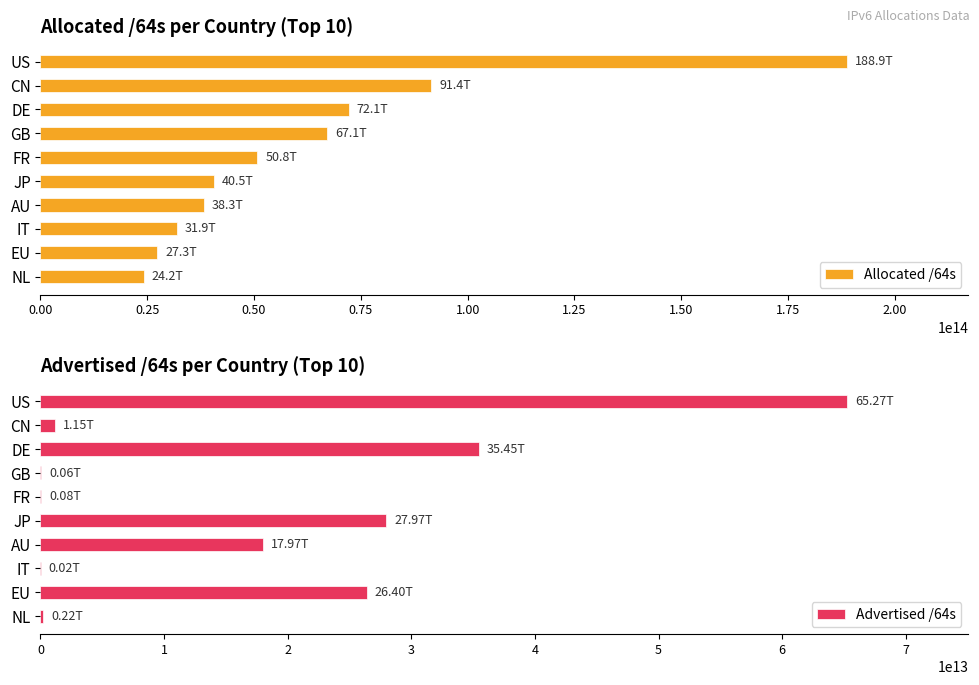

Which series has the widest spread of values?

Allocated /64s